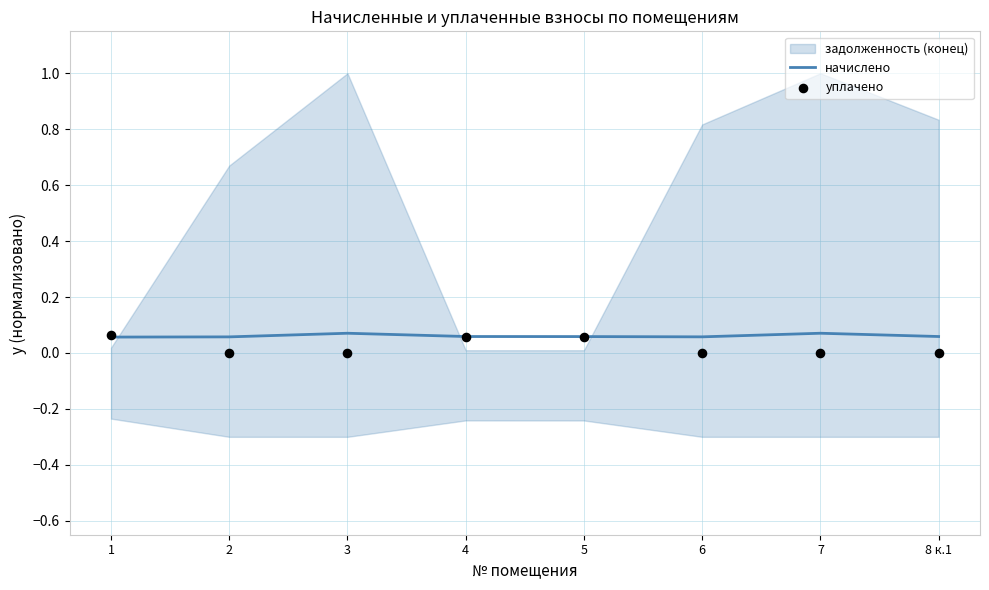

Which series has the largest total across all categories?

начислено